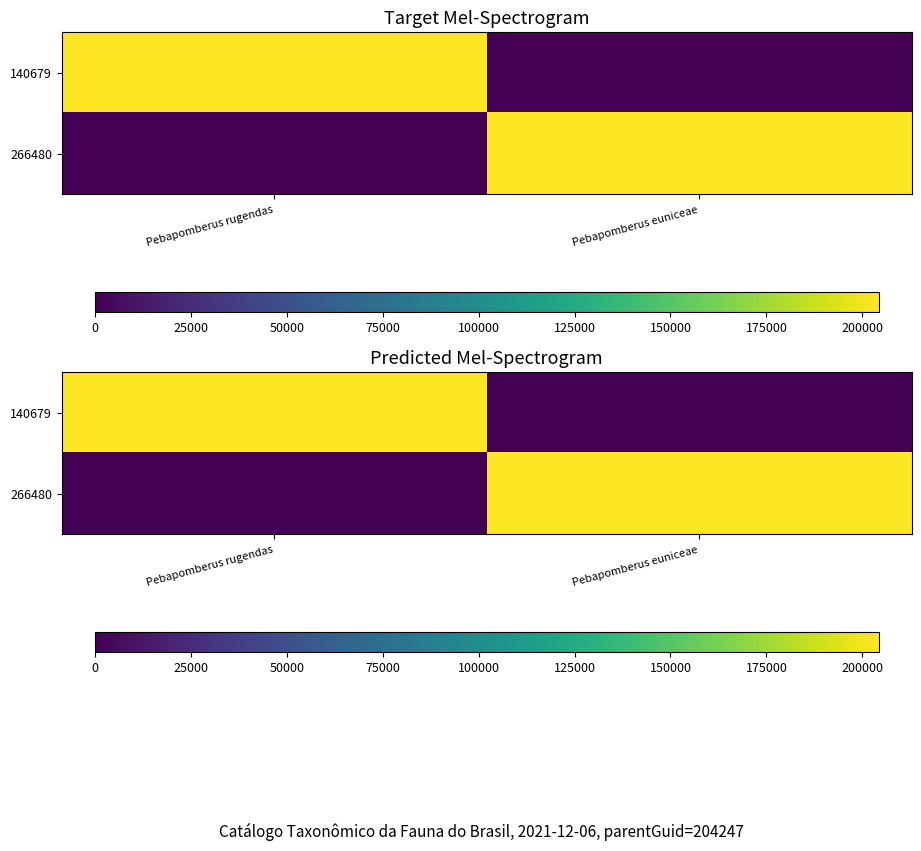

Rank the series by their maximum value, from lowest to highest.

140679, 266480